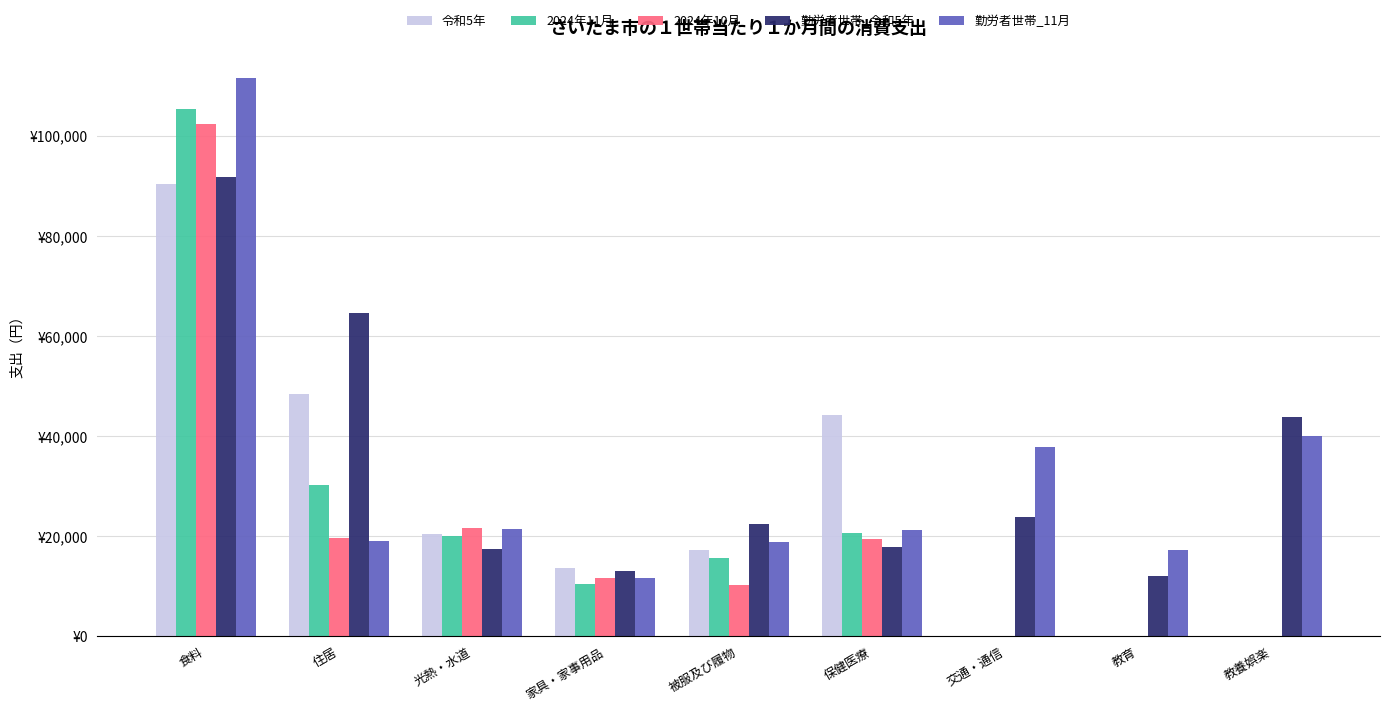

What are all the series names shown in the legend?

令和5年, 2024年11月, 2024年10月, 勤労者世帯_令和5年, 勤労者世帯_11月